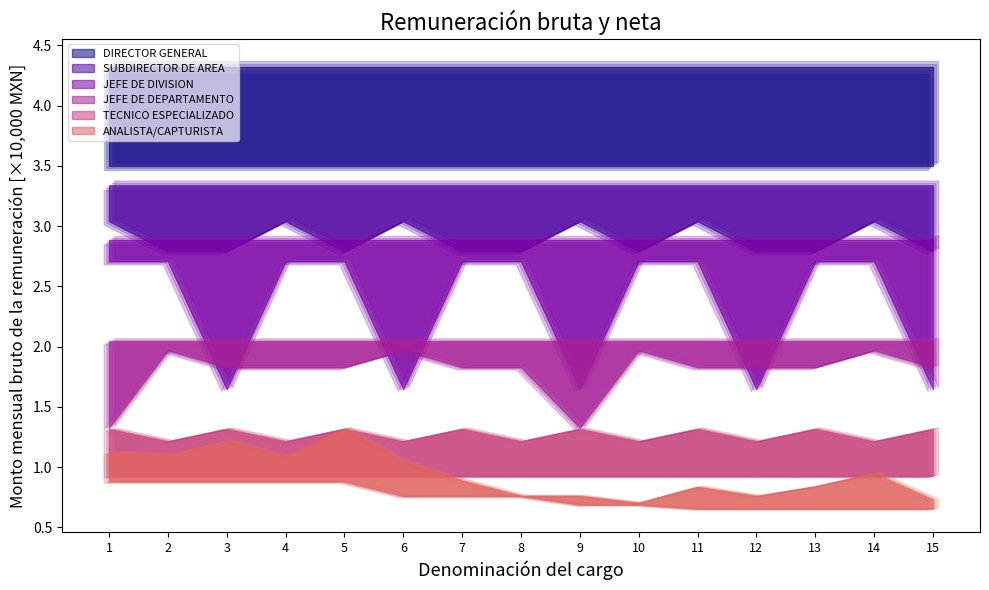

What is the difference between the highest and lowest values at 3?

34362.1